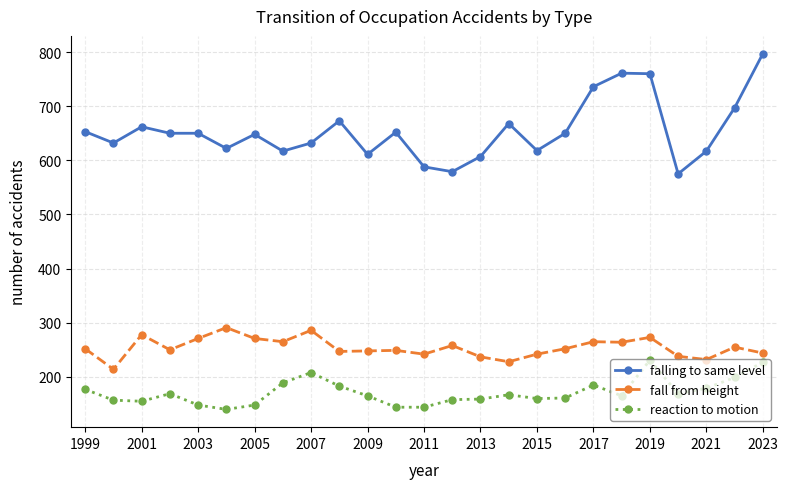

What is the minimum value shown in the chart?

140